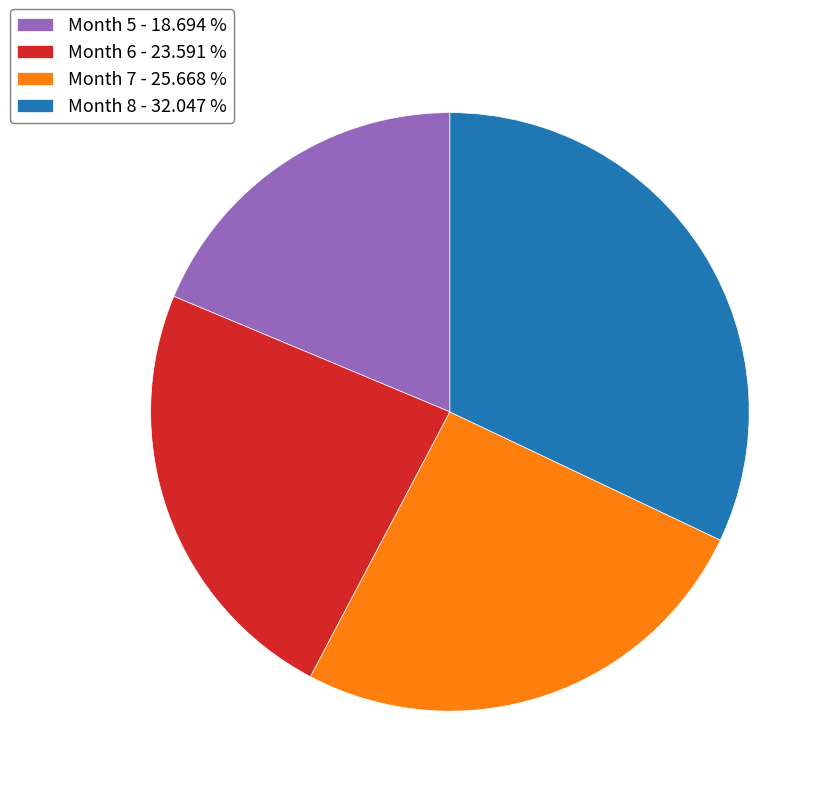

What is the smallest slice in the pie chart?

Month 5 - 18.694 %